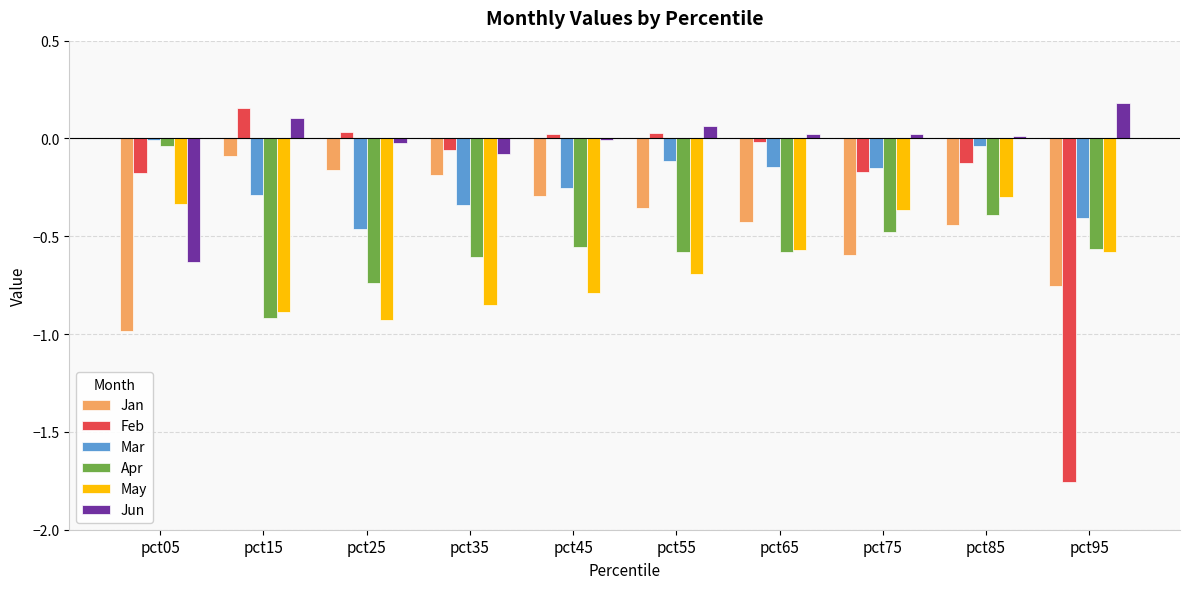

The Jan series shows -0.1 at pct35. True or false?

False